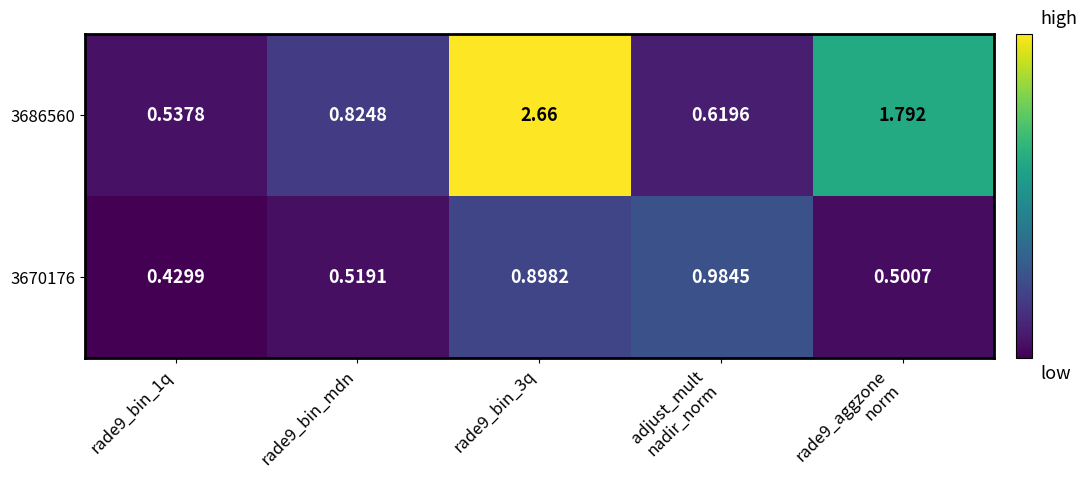

Rank the series by their maximum value, from lowest to highest.

3670176, 3686560